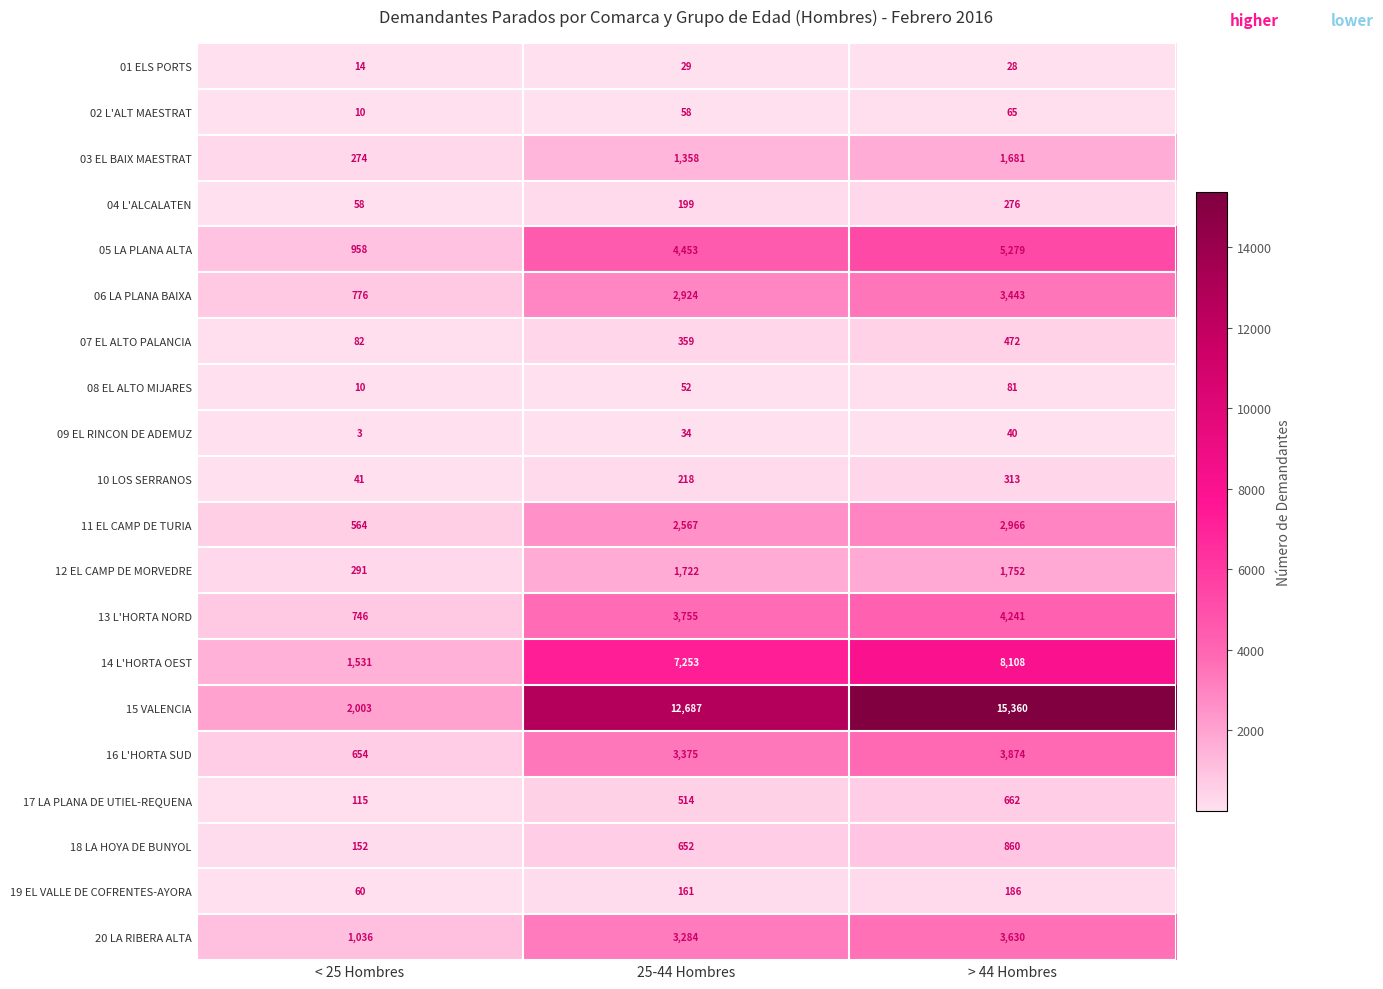

True or false: 01 ELS PORTS has a value of 29 at 25-44 Hombres.

True